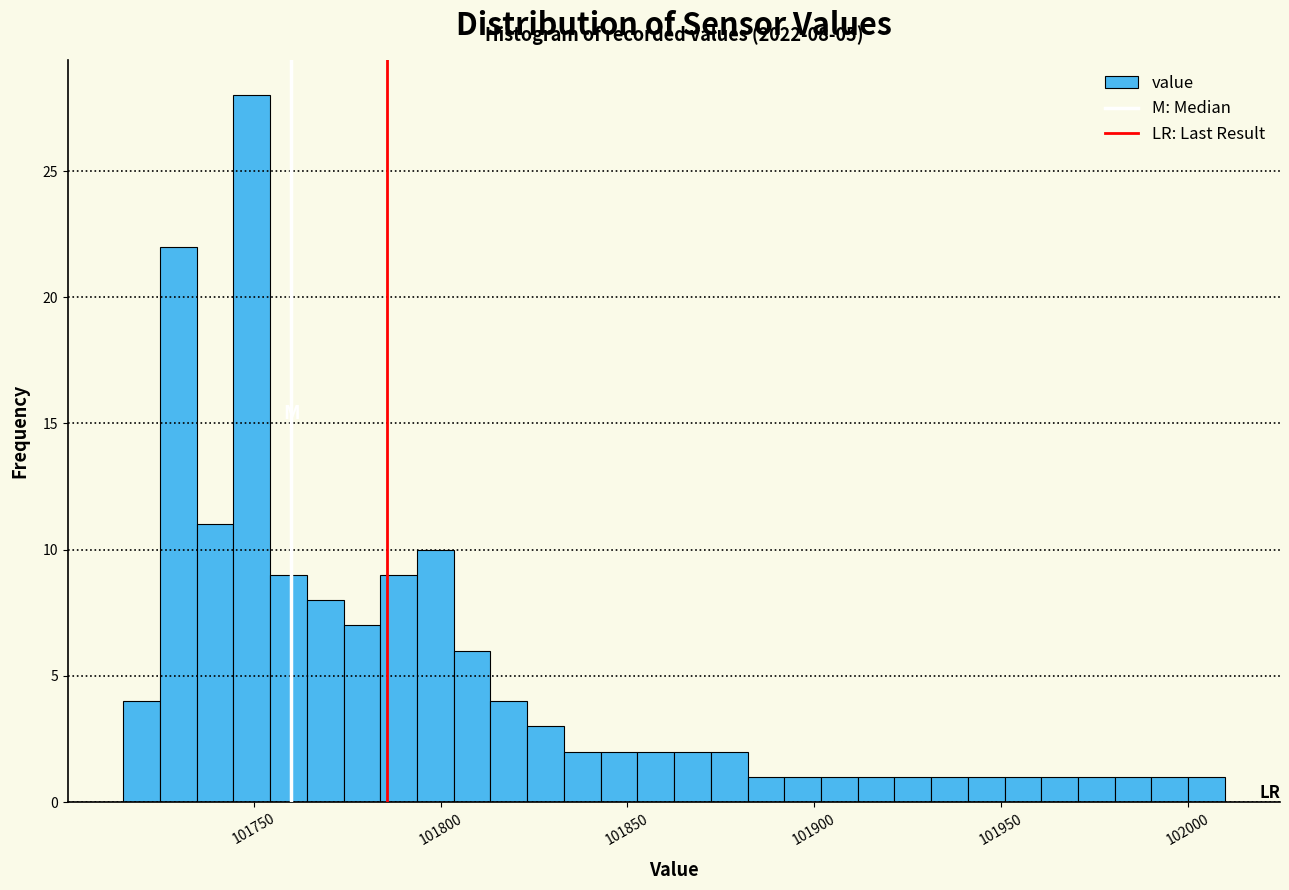

Around what value on the x-axis is the tallest bar? Give the approximate position of its centre, as read against the axis.

101750